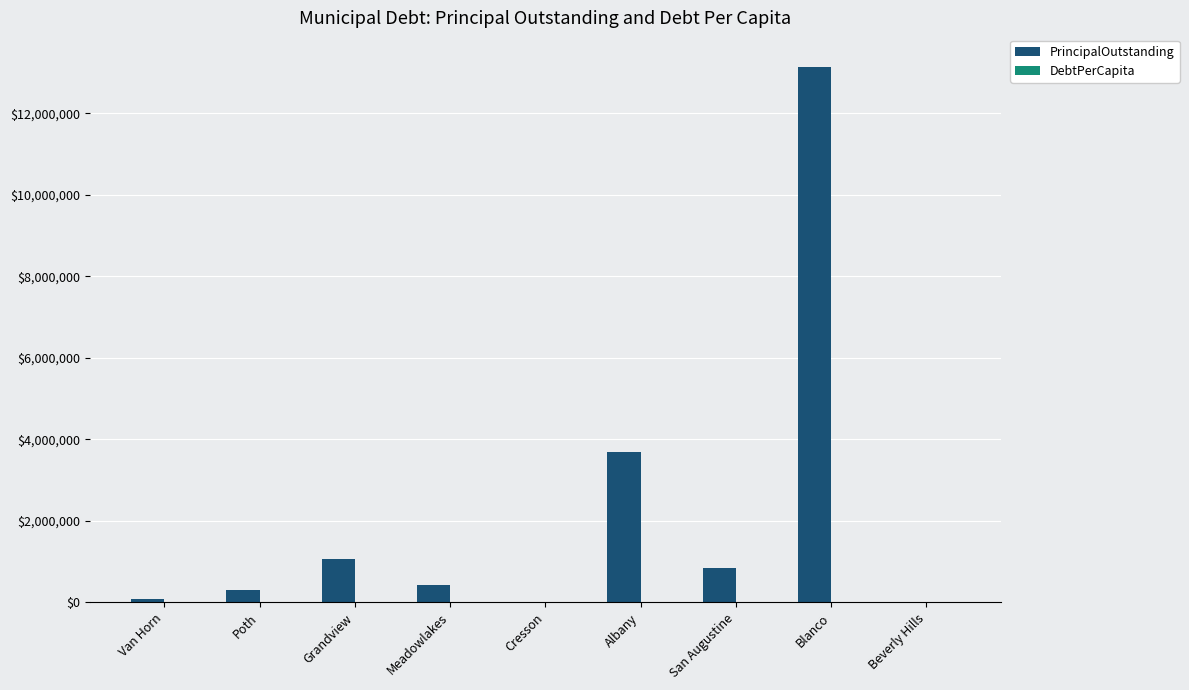

Which series has the largest total across all categories?

PrincipalOutstanding